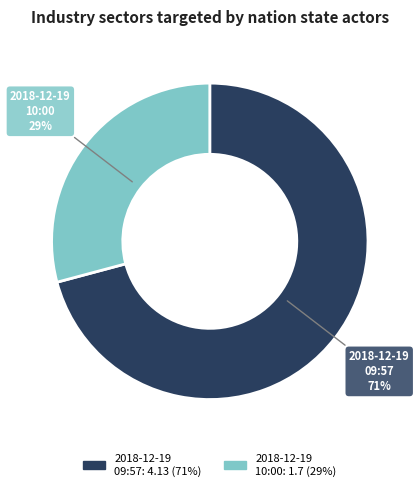

To the nearest percent, what is the average slice percentage?

50%